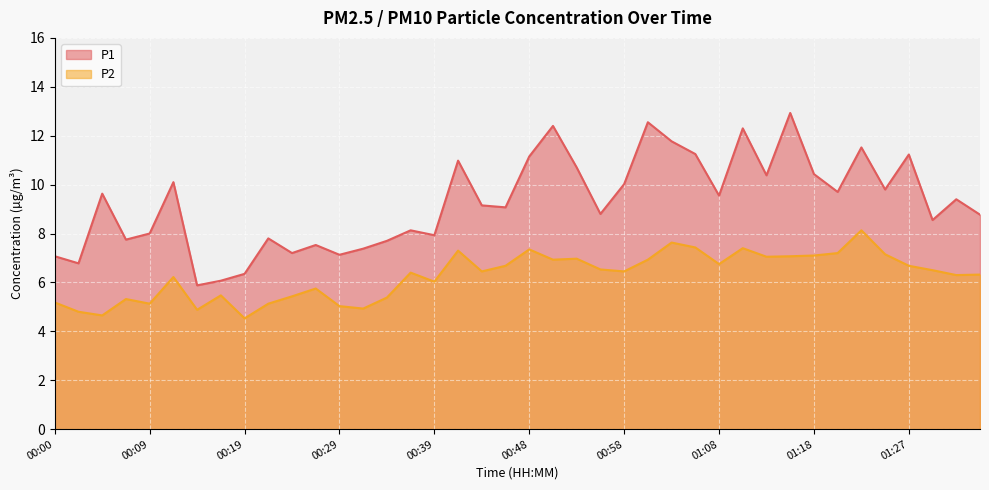

What is the lowest value of the P1 series?

5.9